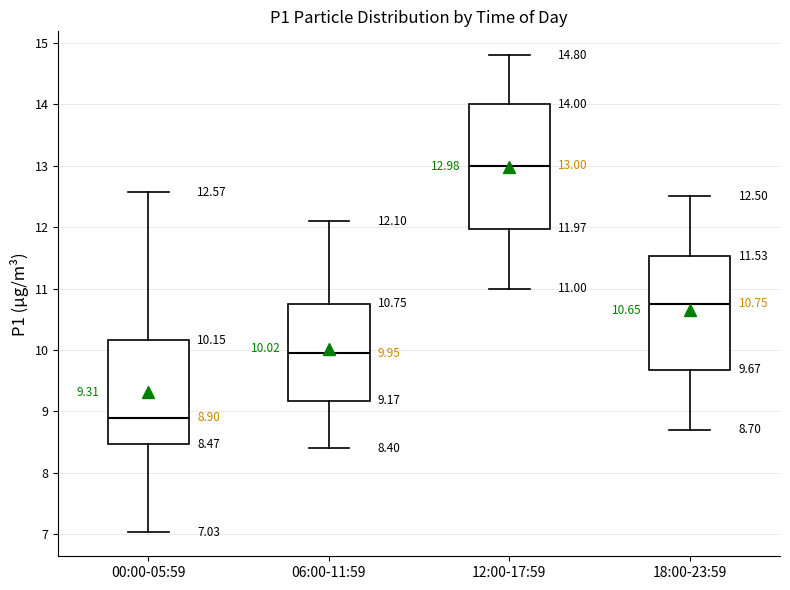

Which box is the tallest, from its lower edge to its upper edge?

12:00-17:59